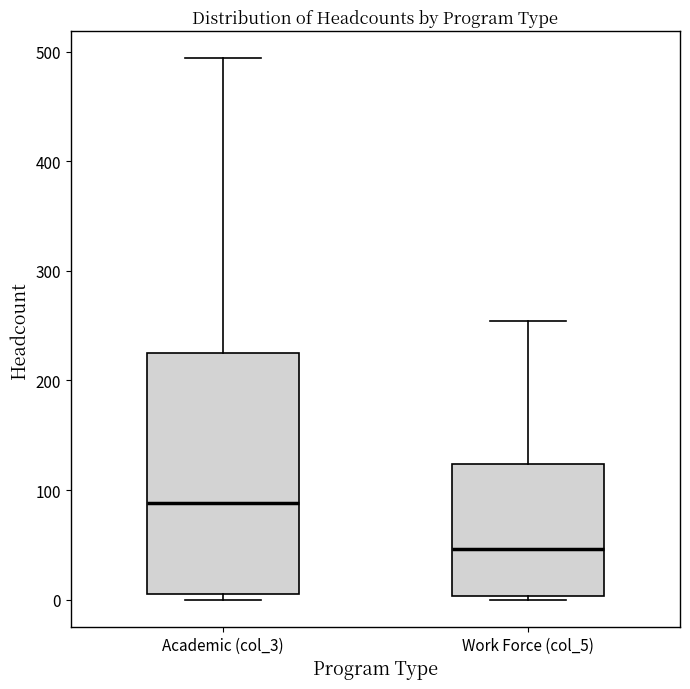

Reading left to right, read every box against the y-axis: the position of its median line, the range the box covers, and the ends of its whiskers. The values are not printed on the chart, so give them approximately, as read against the axis.

Academic (col_3): median 90, box 10 to 230, whiskers 0 to 490
Work Force (col_5): median 50, box 0 to 120, whiskers 0 to 250